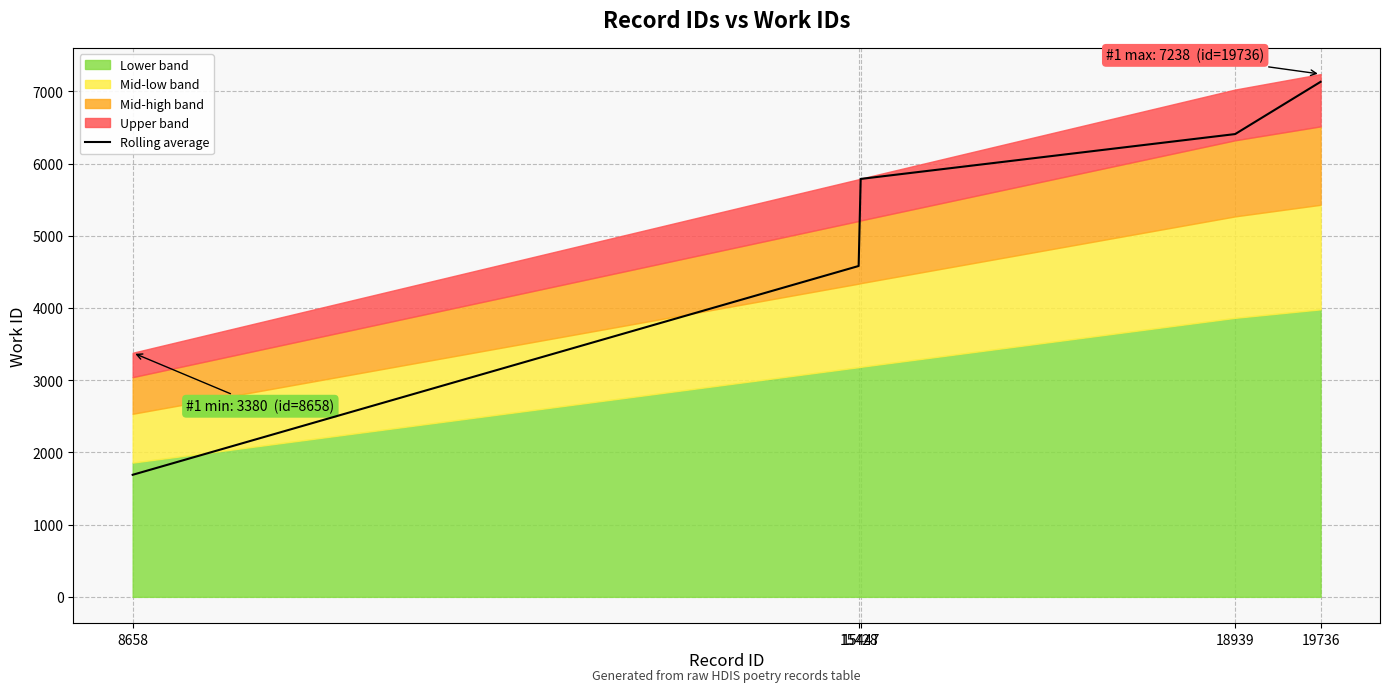

Reading left to right, list all the values displayed in this chart.

8658=1690.0	15428=4581.0	15447=5786.5	18939=6407.5	19736=7131.0